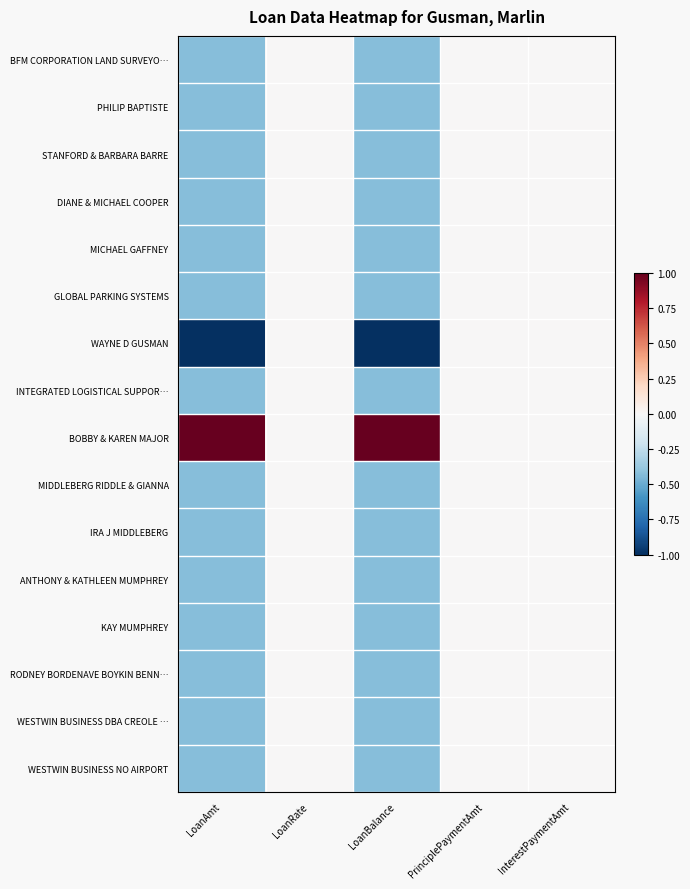

Which series changed the most between LoanAmt and LoanBalance?

BFM CORPORATION LAND SURVEYO…